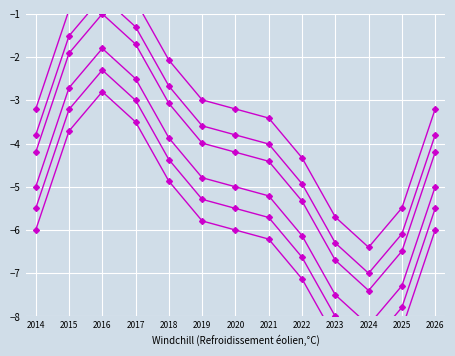

True or false: Odsetki ref. and Korzyści cross at least once.

False